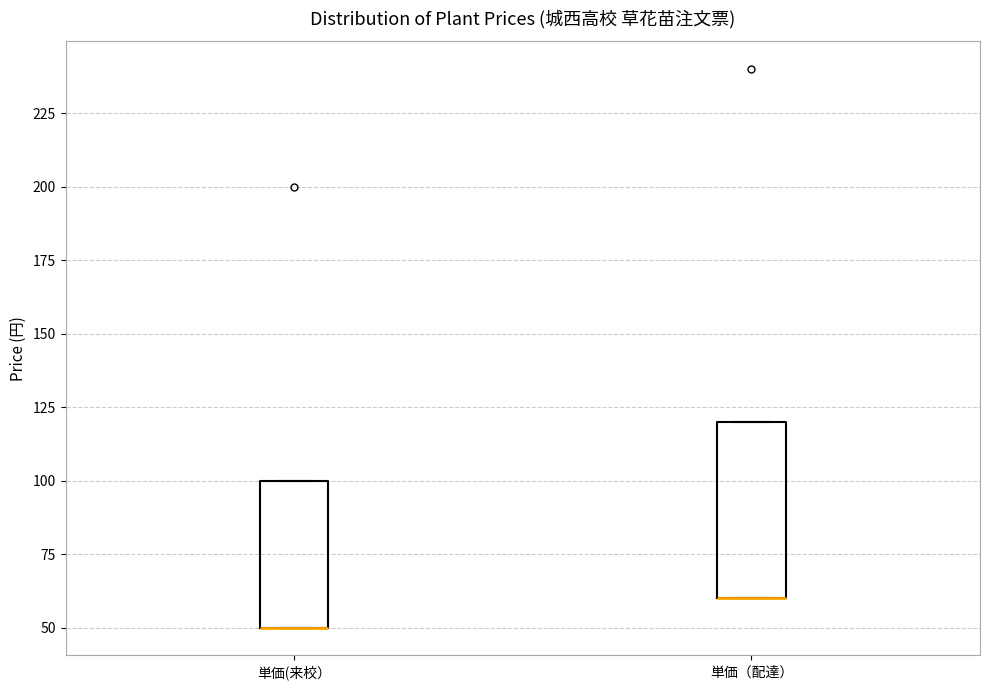

Which box is the tallest, from its lower edge to its upper edge?

単価（配達）